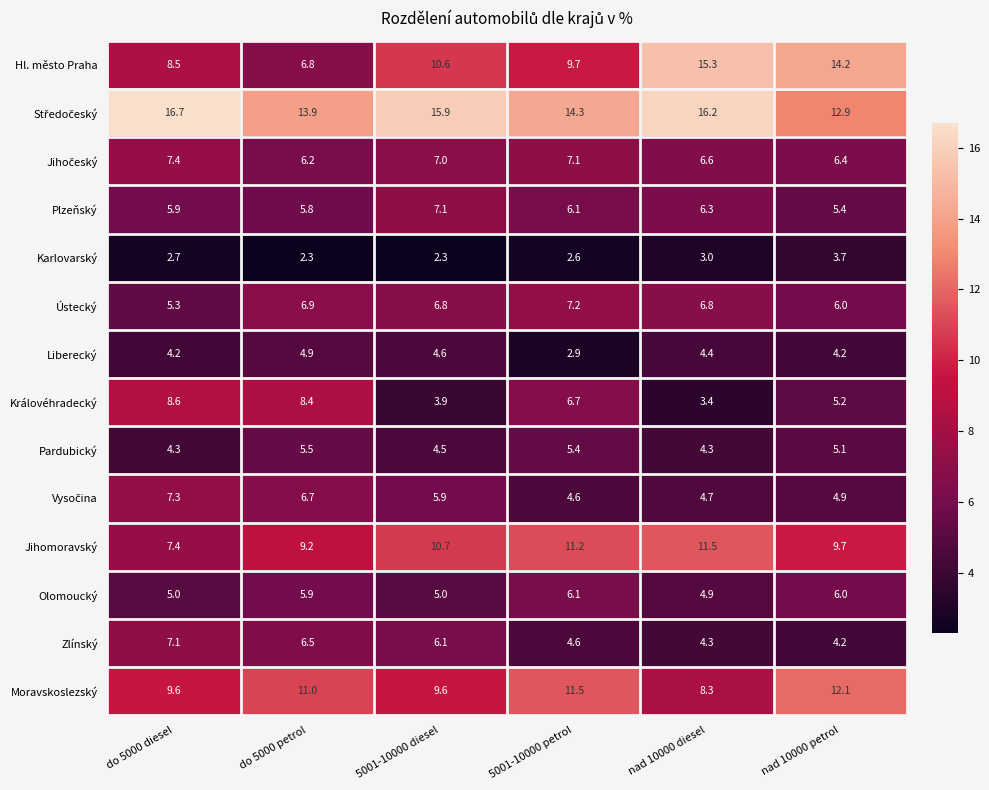

What is the sum of the Královéhradecký values at do 5000 petrol and nad 10000 diesel?

11.8